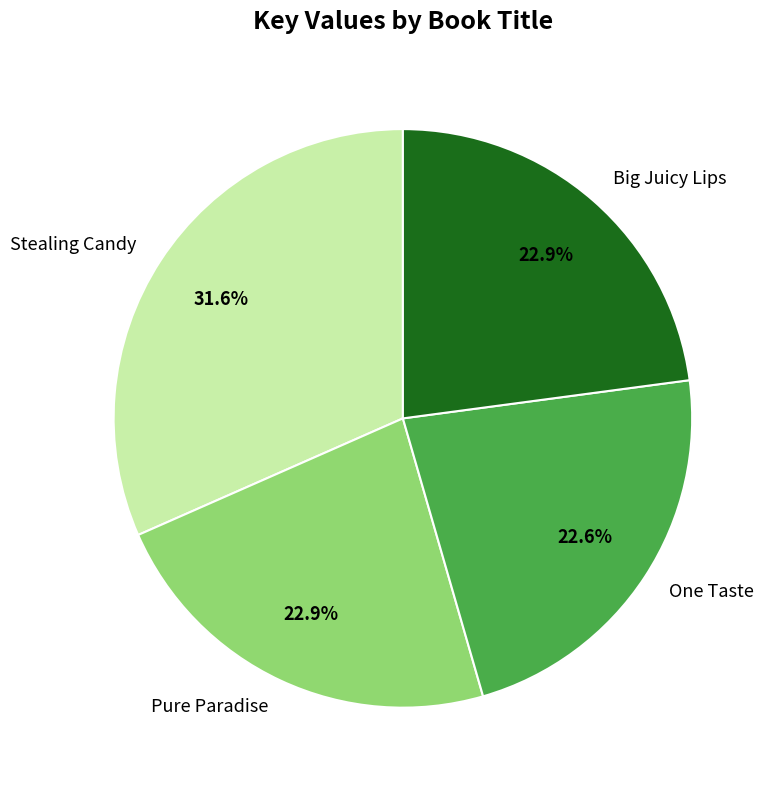

To the nearest percent, what is the average slice percentage?

25%